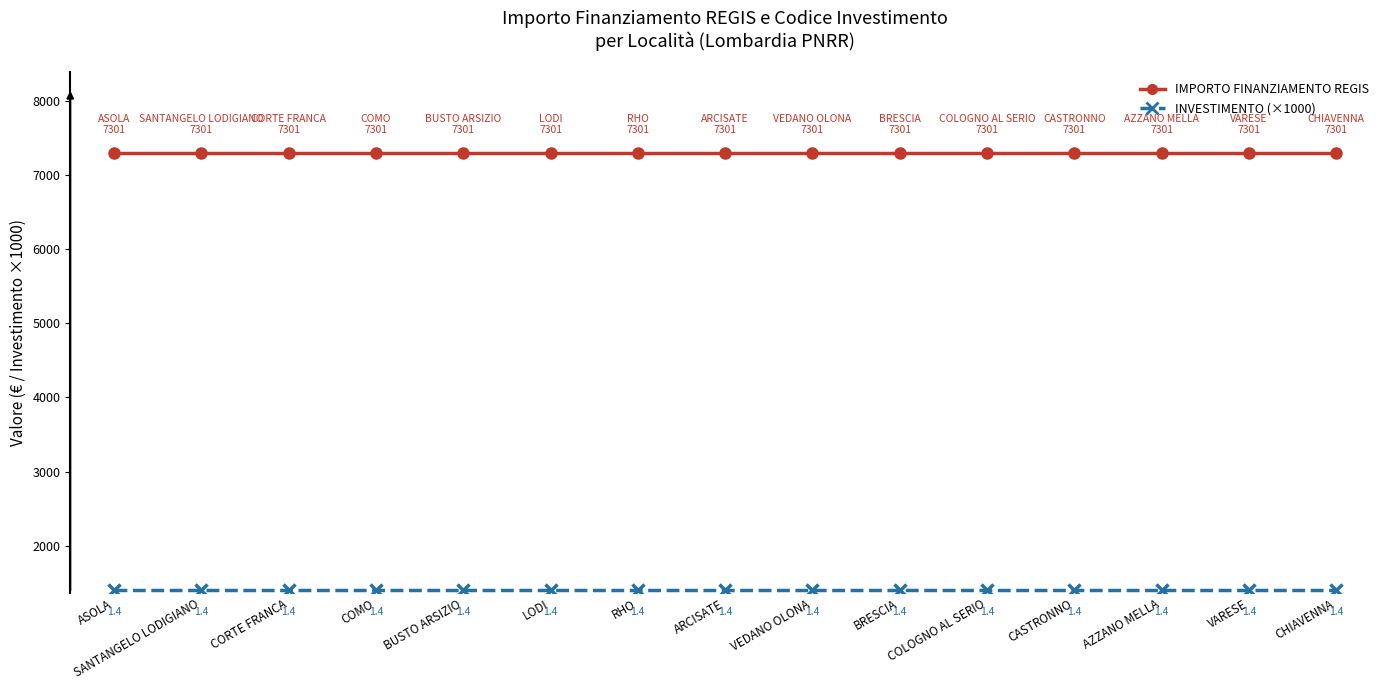

What is the greatest value displayed?

7301.0